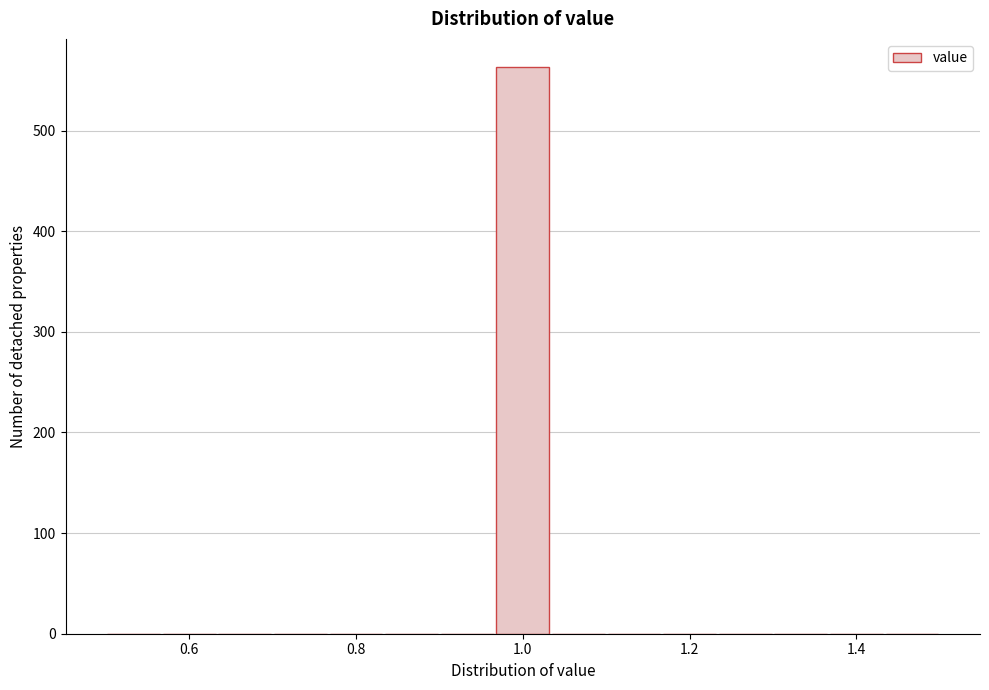

Read against the x-axis, roughly where is the centre of the tallest bar?

1.00